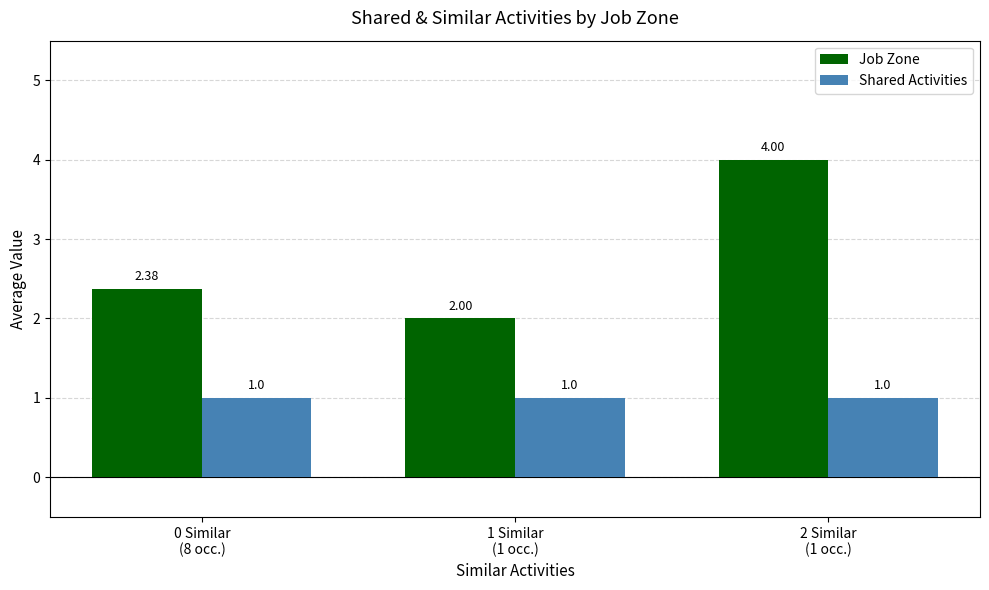

What is the label of the 1st bar from the left?

0 Similar
(8 occ.)